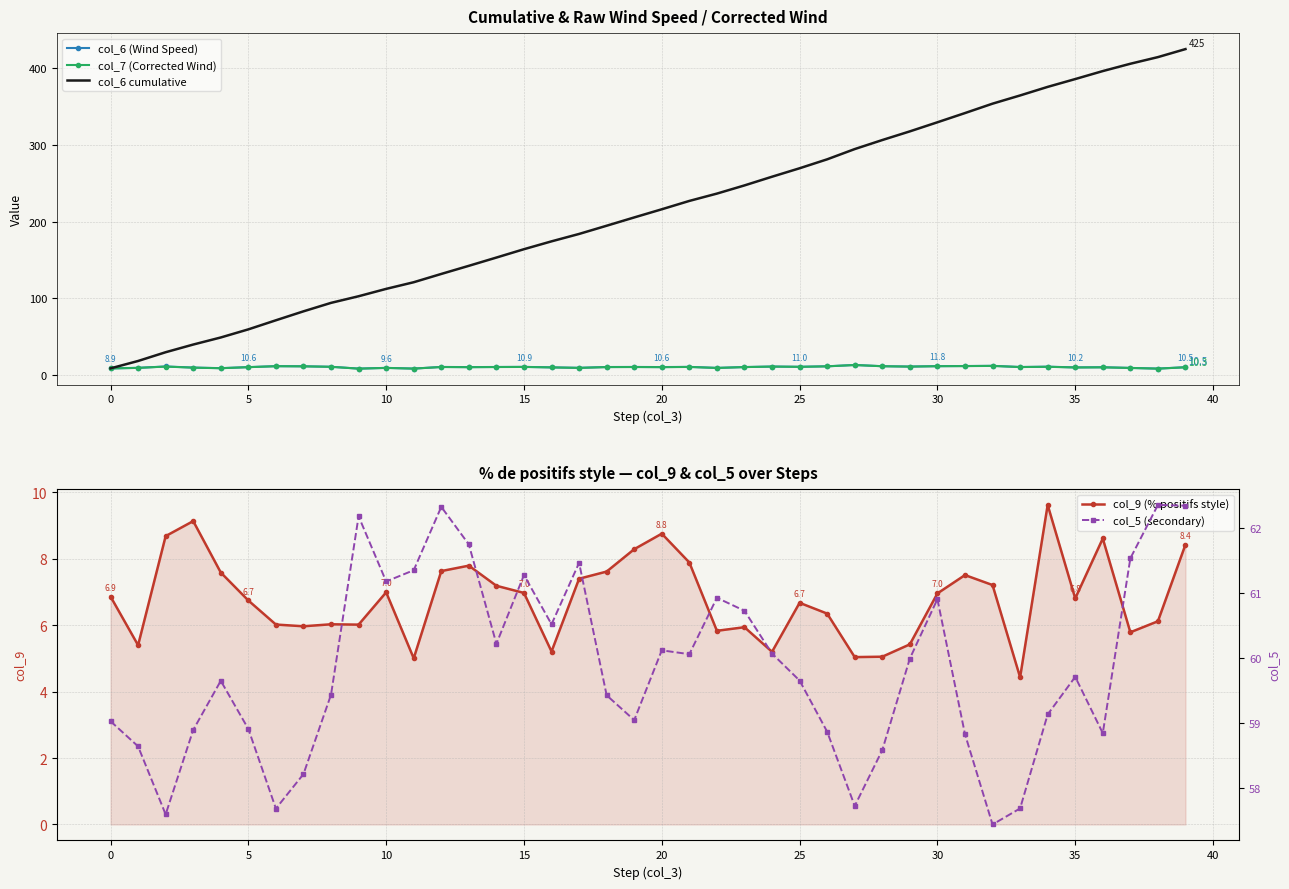

How many categories are shown in the chart?

40